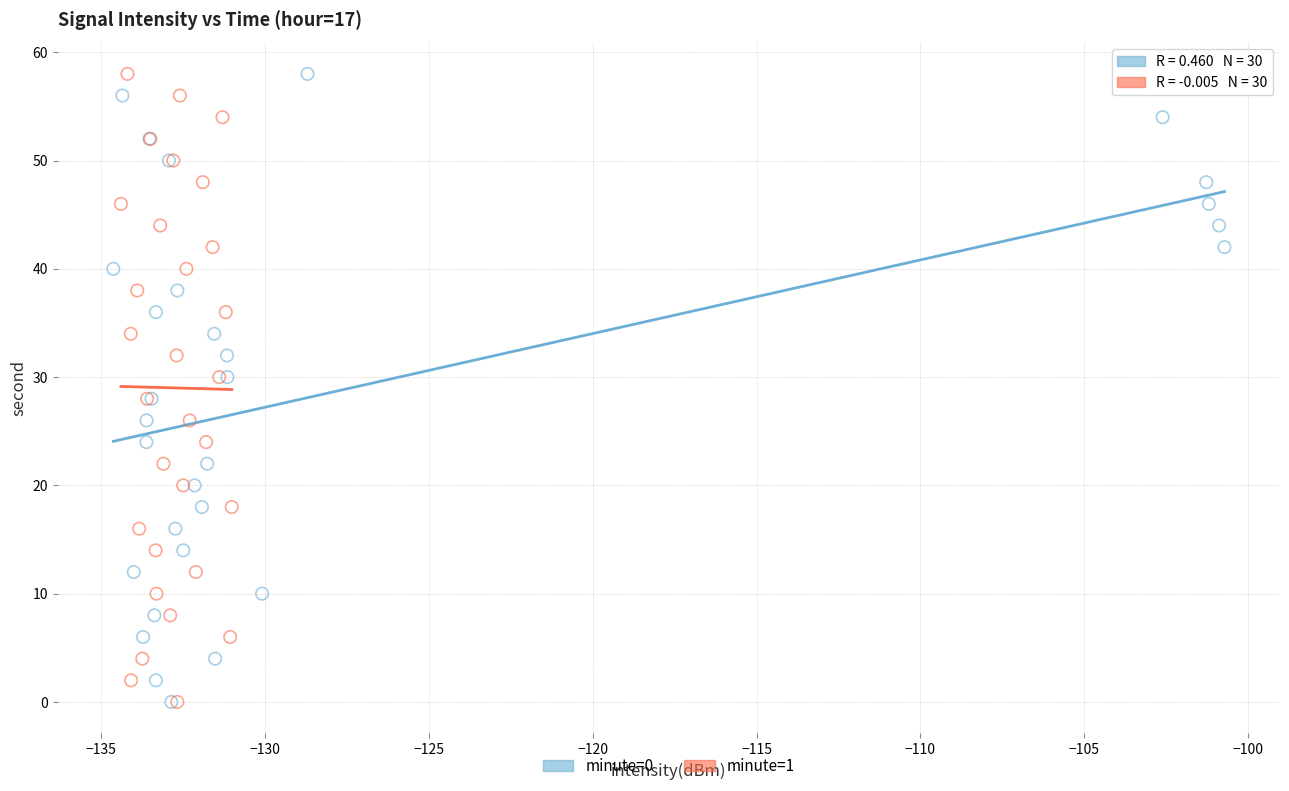

What are all the series names shown in the legend?

minute=0, minute=1